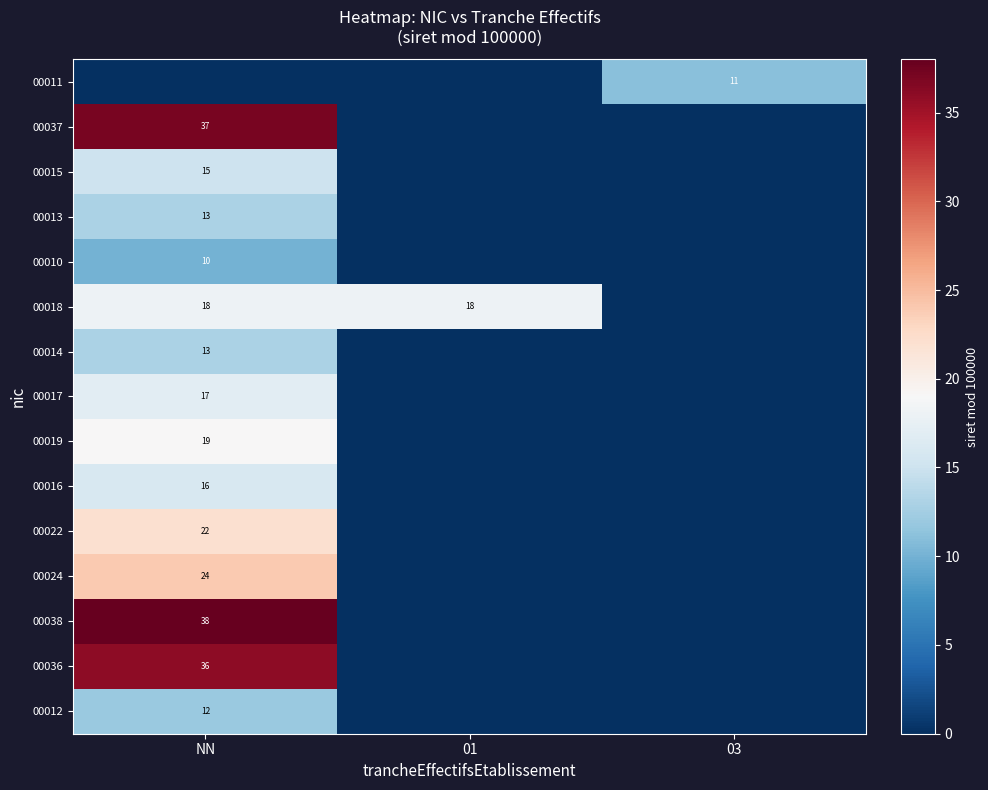

The 00019 series shows 19 at NN. True or false?

True